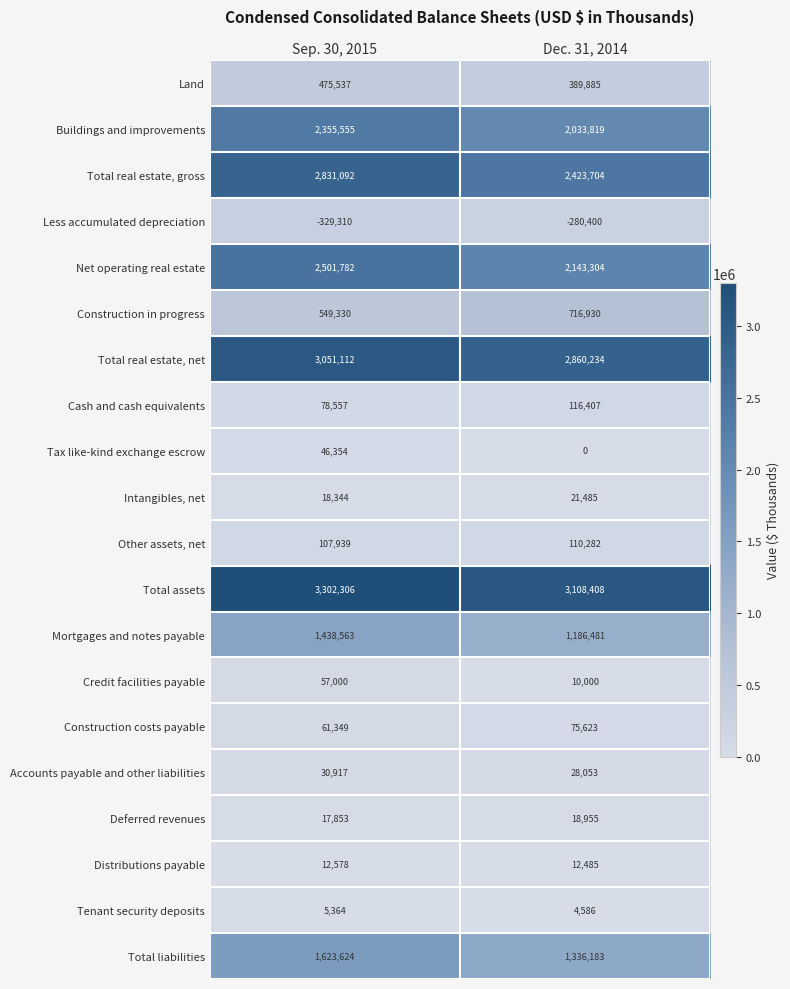

Read the Net operating real estate value at Sep. 30, 2015, to the nearest 50.

2501800